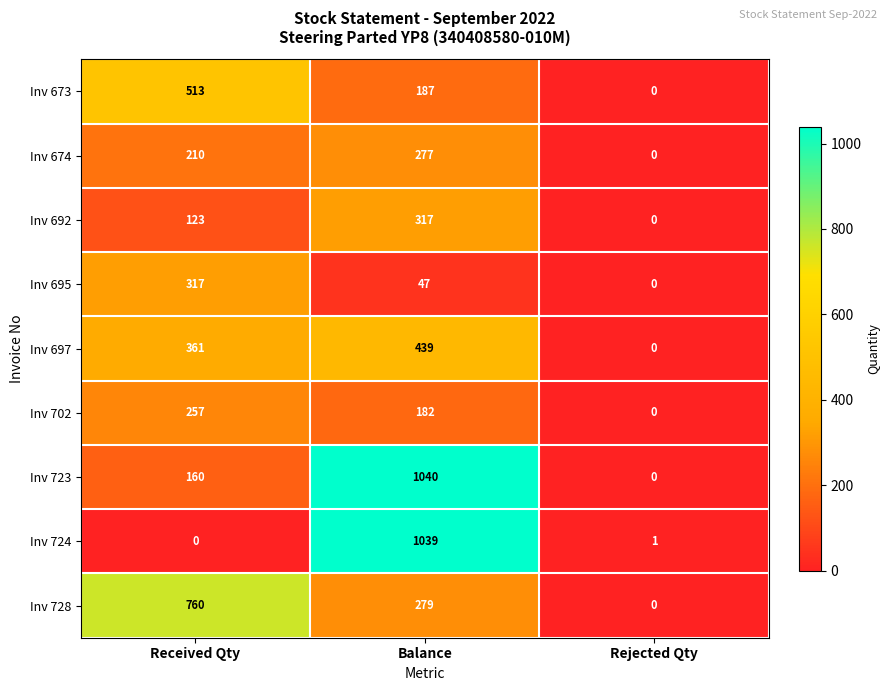

What is the sum of all Inv 674 values?

487